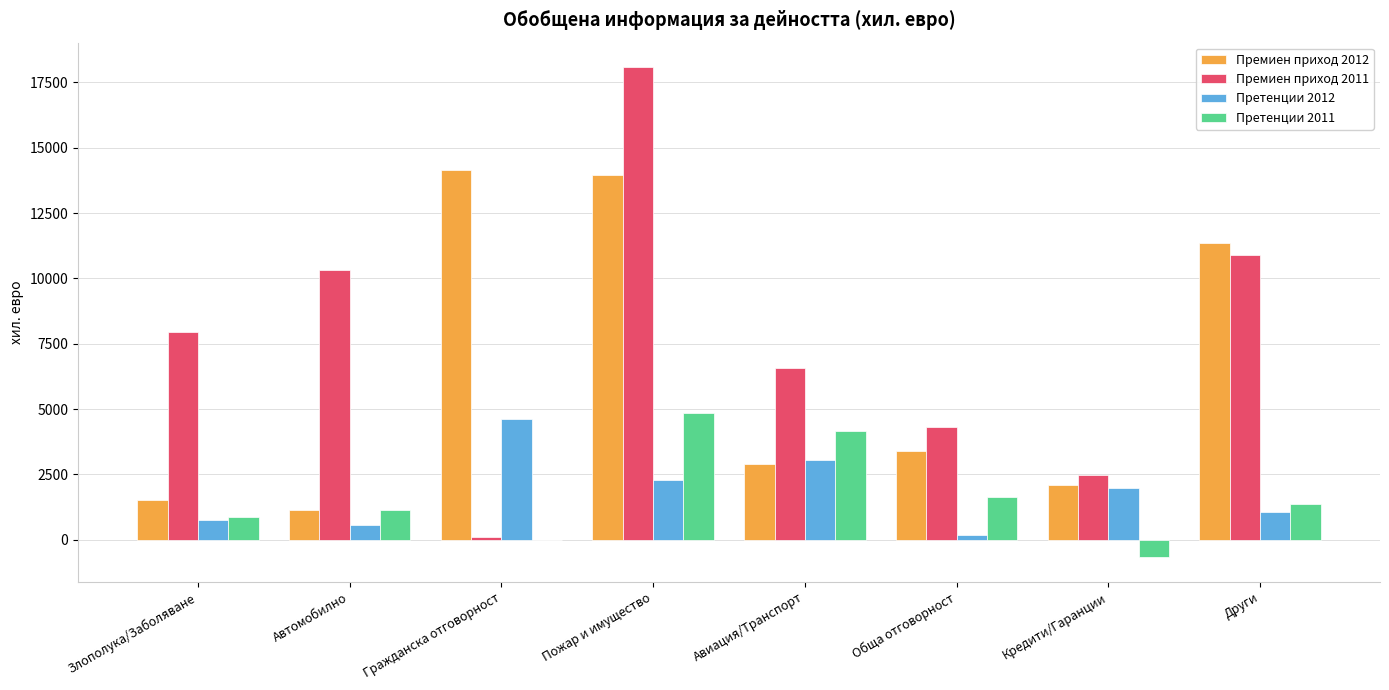

The value of Претенции 2012 at Автомобилно is 581.6. True or false?

True